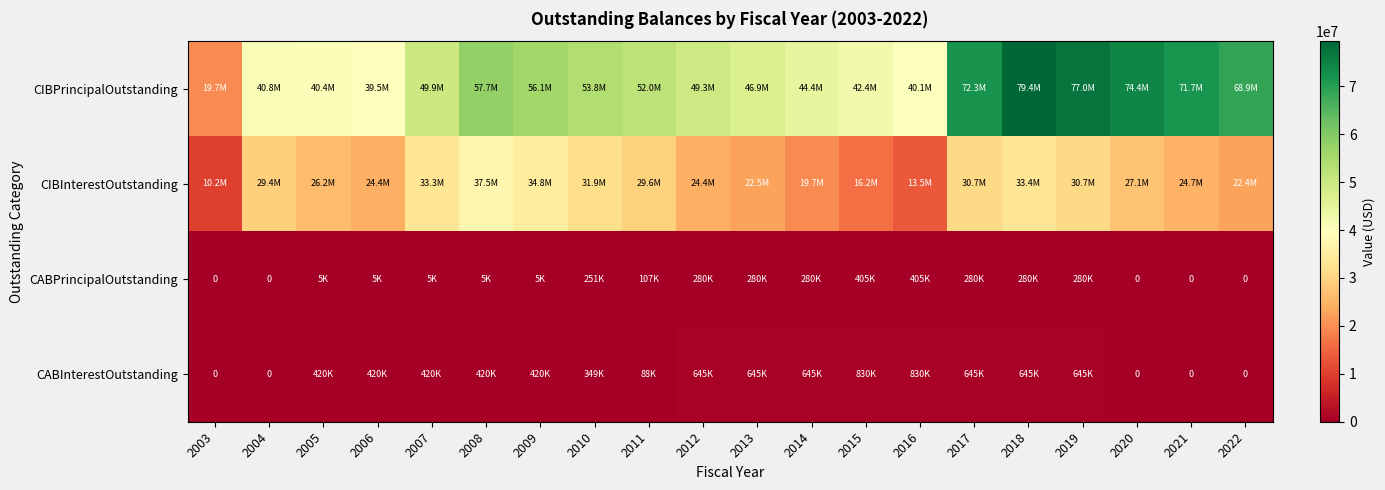

Rank the series at 2007 from highest to lowest value.

CIBPrincipalOutstanding, CIBInterestOutstanding, CABInterestOutstanding, CABPrincipalOutstanding